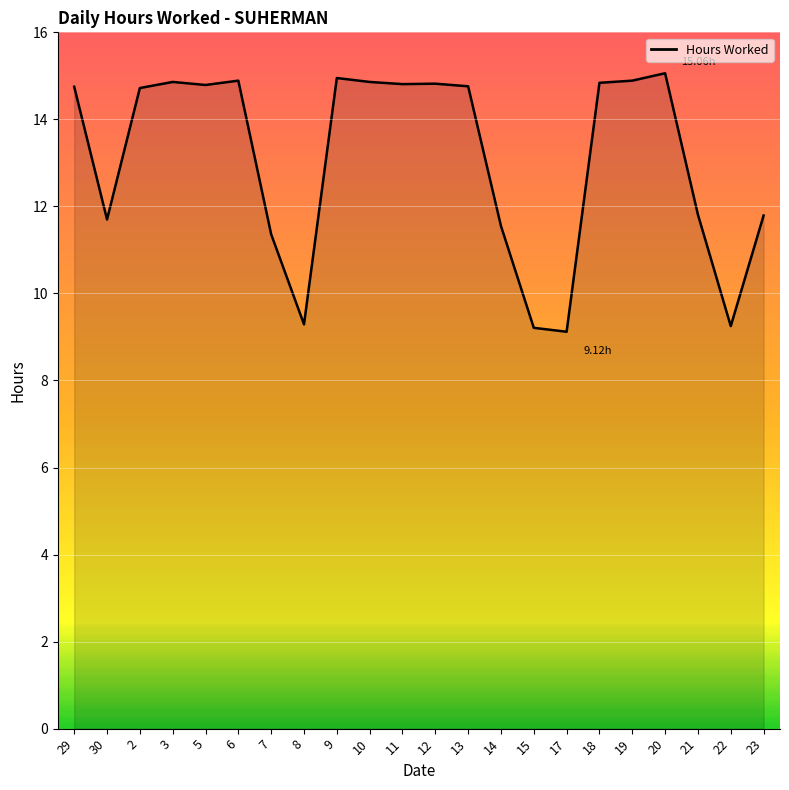

What is the sum of the values at 21 and 6?

26.7